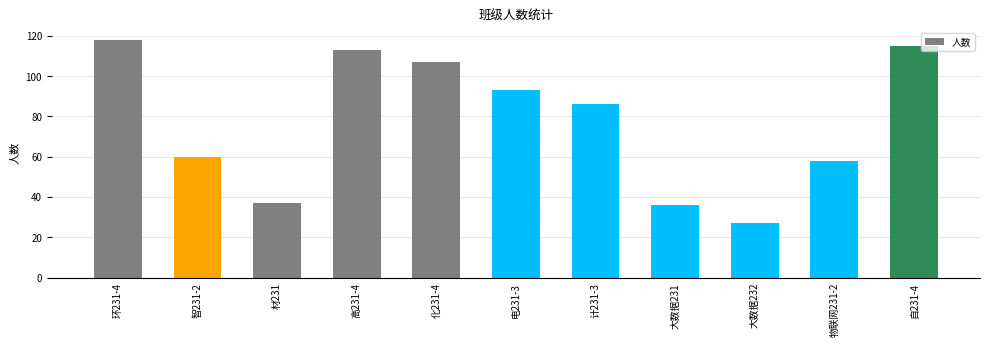

Is it true that the value at 物联网231-2 is 58?

True